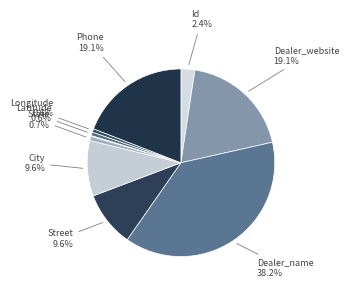

What is the smallest slice in the pie chart?

Zip